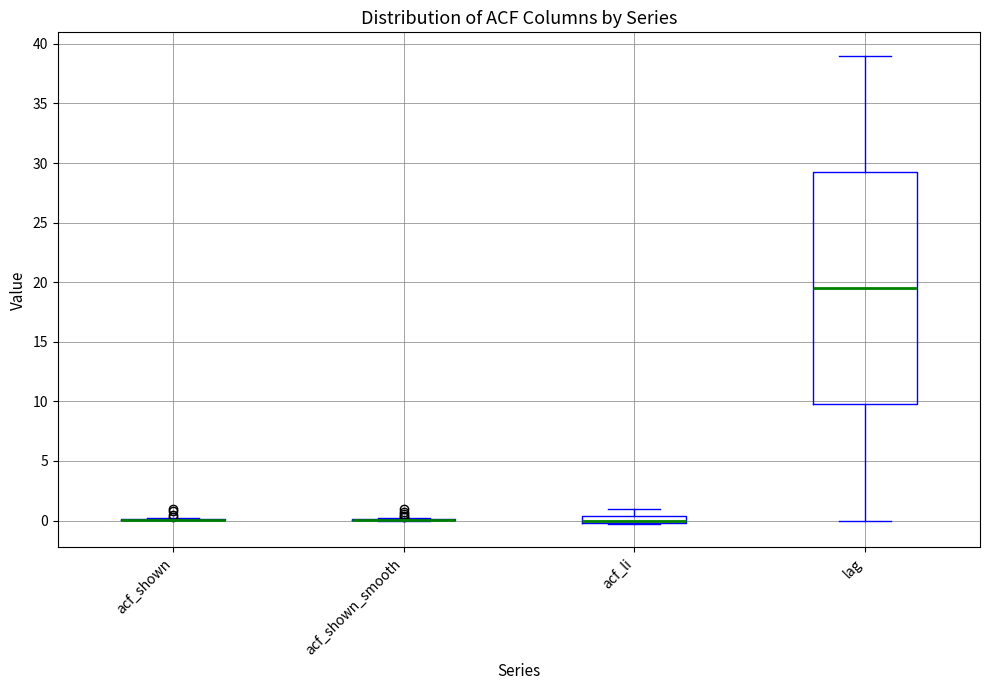

Which box is the tallest, from its lower edge to its upper edge?

lag